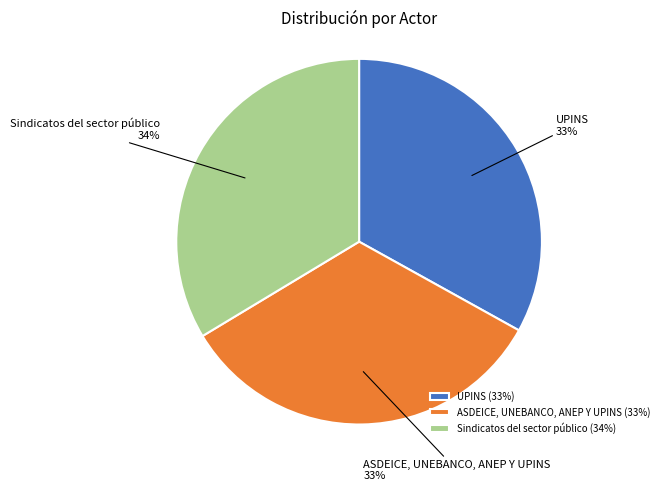

Count the number of slices in the pie.

3